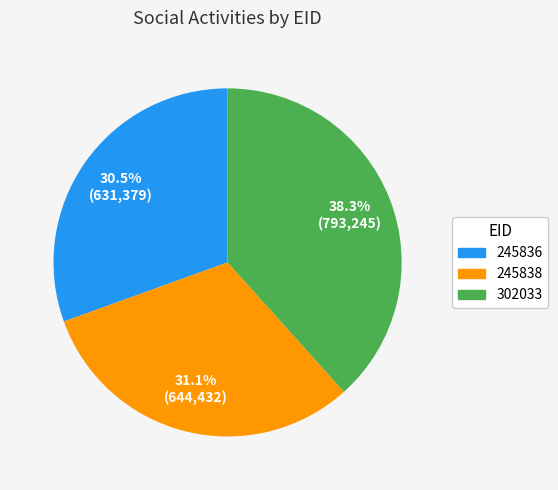

Which has a higher value, 302033 or 245838?

302033